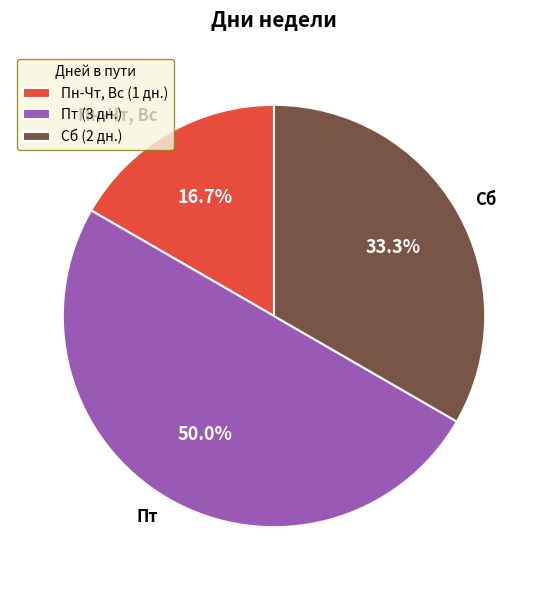

Rank the categories by value from lowest to highest.

Пн-Чт, Вс, Сб, Пт